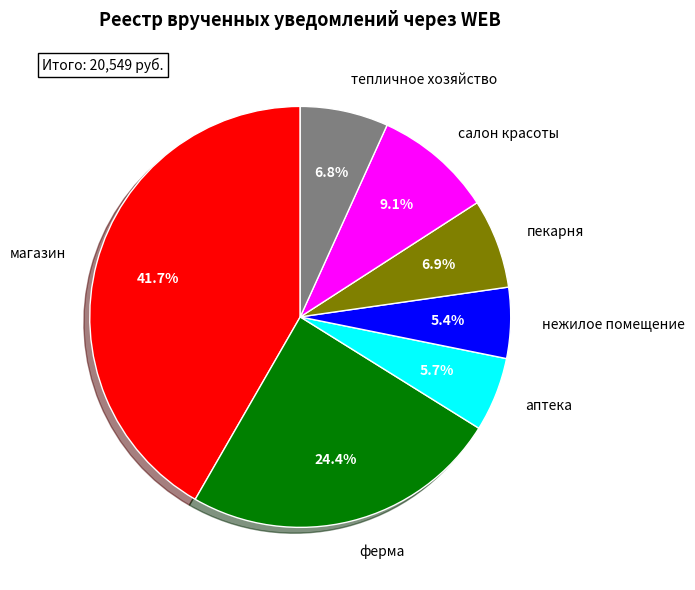

Combined, do магазин and тепличное хозяйство account for over 50%?

No